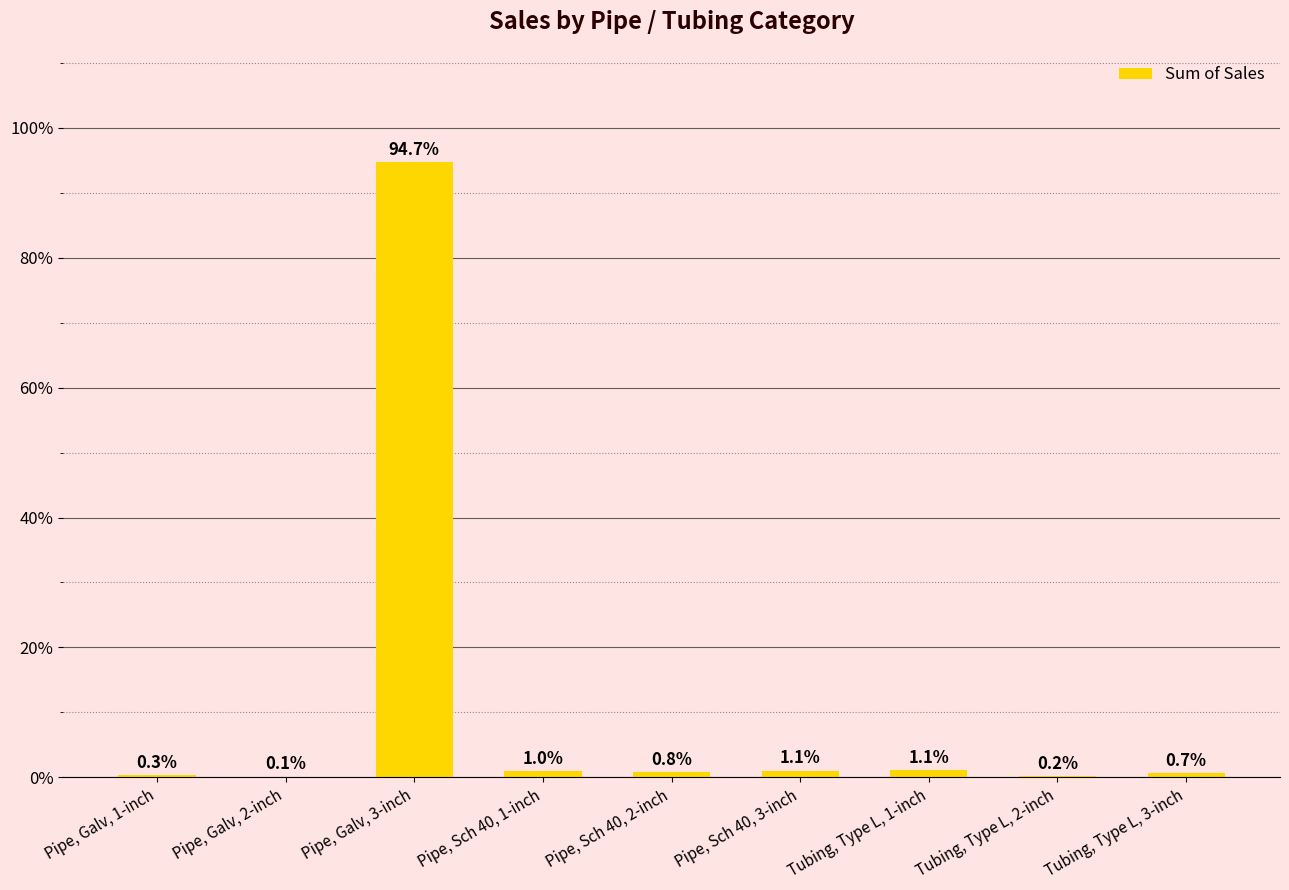

Reading left to right, list all the values displayed in this chart.

0.3	0.1	94.7	1.0	0.8	1.1	1.1	0.2	0.7